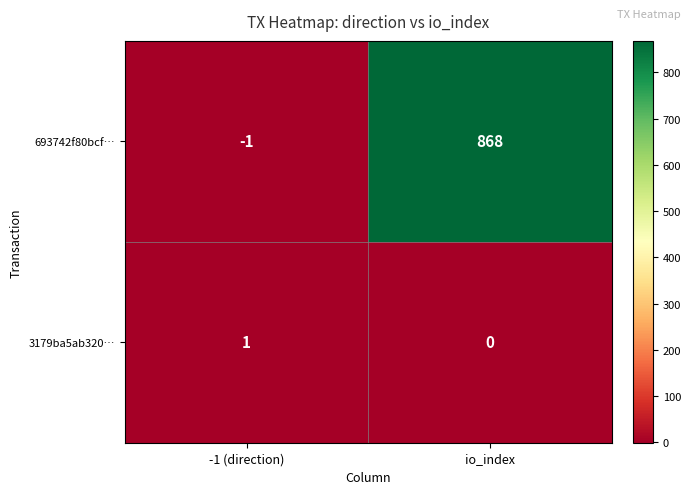

Which series has the largest total across all categories?

693742f80bcf…